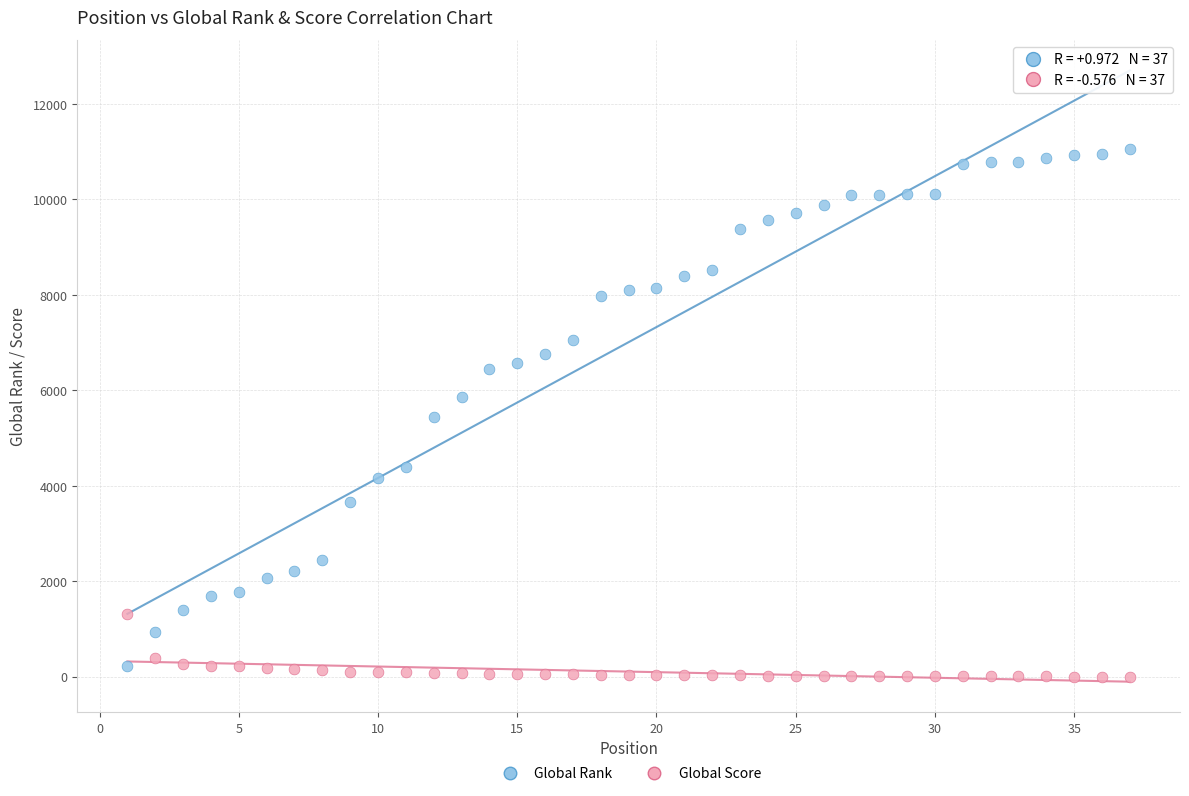

Across all data points, what is the range of X values (max minus min)?

36